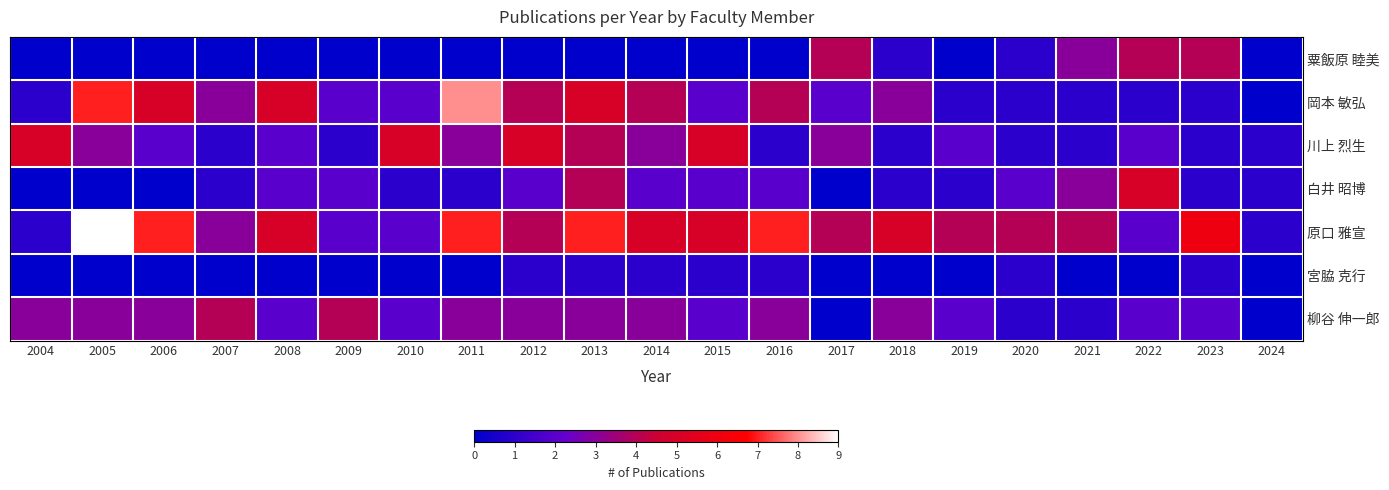

Reading right to left, list all the values displayed in this chart.

粟飯原 睦美: 2024=0	2023=4	2022=4	2021=3	2020=1	2019=0	2018=1	2017=4	2016=0	2015=0	2014=0	2013=0	2012=0	2011=0	2010=0	2009=0	2008=0	2007=0	2006=0	2005=0	2004=0
岡本 敏弘: 2024=0	2023=1	2022=1	2021=1	2020=1	2019=1	2018=3	2017=2	2016=4	2015=2	2014=4	2013=5	2012=4	2011=8	2010=2	2009=2	2008=5	2007=3	2006=5	2005=7	2004=1
川上 烈生: 2024=1	2023=1	2022=2	2021=1	2020=1	2019=2	2018=1	2017=3	2016=1	2015=5	2014=3	2013=4	2012=5	2011=3	2010=5	2009=1	2008=2	2007=1	2006=2	2005=3	2004=5
白井 昭博: 2024=1	2023=1	2022=5	2021=3	2020=2	2019=1	2018=1	2017=0	2016=2	2015=2	2014=2	2013=4	2012=2	2011=1	2010=1	2009=2	2008=2	2007=1	2006=0	2005=0	2004=0
原口 雅宣: 2024=1	2023=6	2022=2	2021=4	2020=4	2019=4	2018=5	2017=4	2016=7	2015=5	2014=5	2013=7	2012=4	2011=7	2010=2	2009=2	2008=5	2007=3	2006=7	2005=9	2004=1
宮脇 克行: 2024=0	2023=1	2022=0	2021=0	2020=1	2019=0	2018=0	2017=0	2016=1	2015=1	2014=1	2013=1	2012=1	2011=0	2010=0	2009=0	2008=0	2007=0	2006=0	2005=0	2004=0
柳谷 伸一郎: 2024=0	2023=2	2022=2	2021=1	2020=1	2019=2	2018=3	2017=0	2016=3	2015=2	2014=3	2013=3	2012=3	2011=3	2010=2	2009=4	2008=2	2007=4	2006=3	2005=3	2004=3